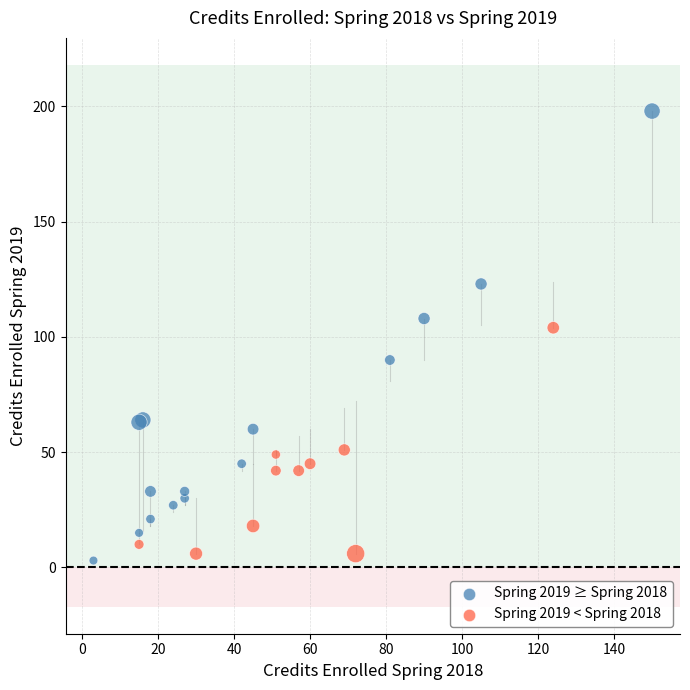

What Y value in the scatter plot is closest to 100?

104